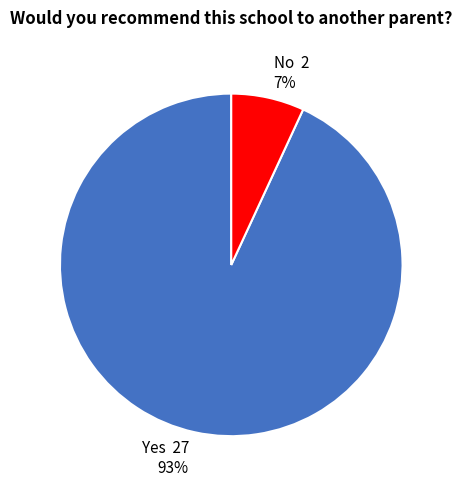

Do No and Yes together represent more than half of the pie?

Yes